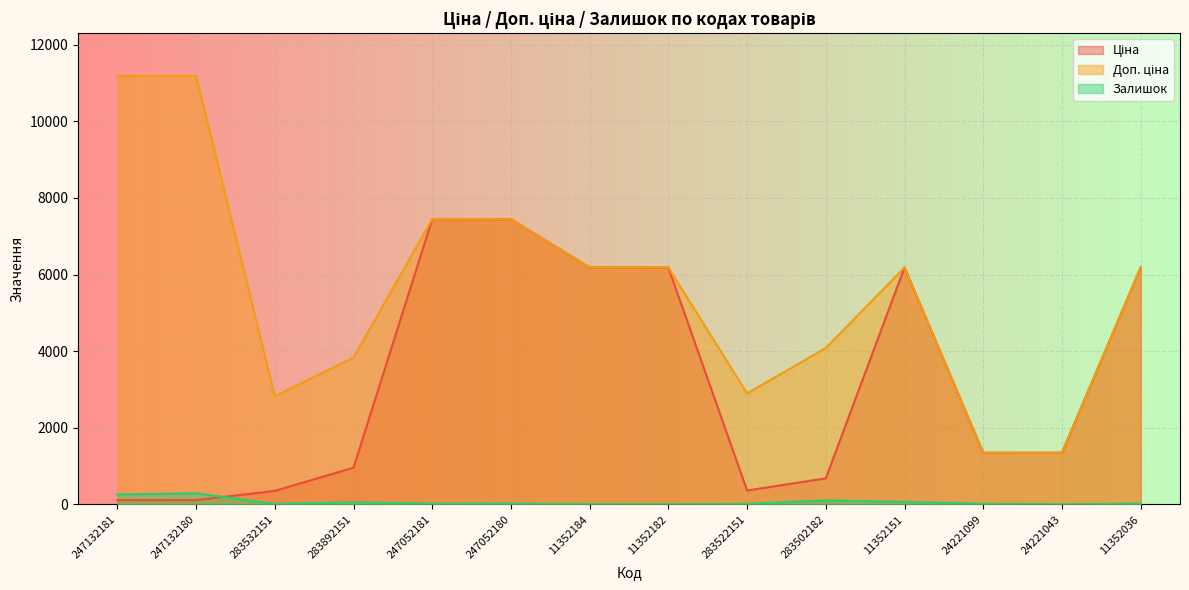

True or false: Доп. ціна has a value of 2896.6 at 283522151.

True